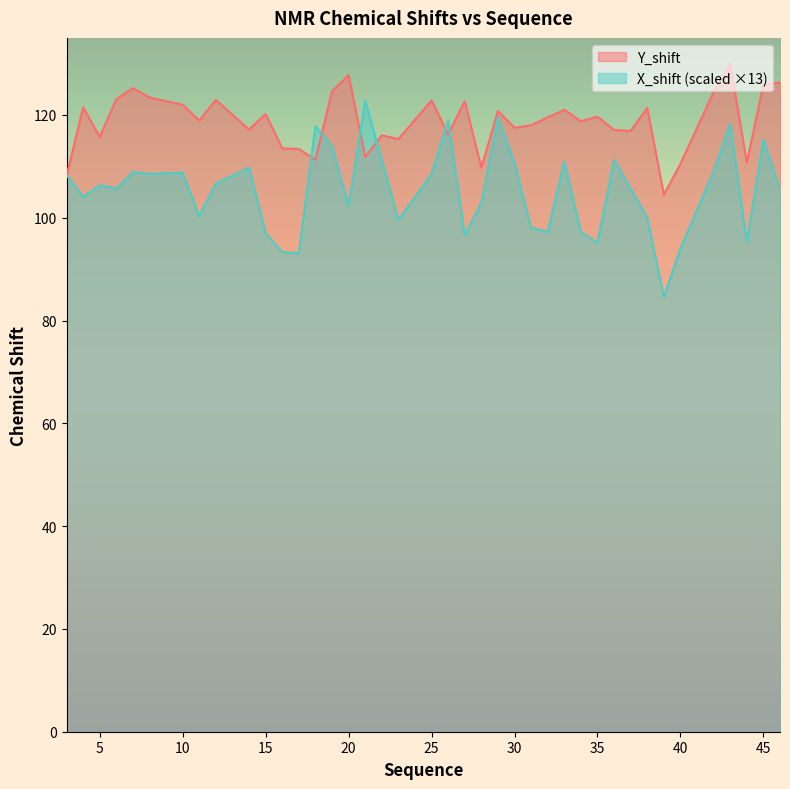

Reading right to left, transcribe all the data shown in this chart.

Y_shift: 46=126.3	45=126.0	44=110.7	43=130.0	42=124.5	40=110.5	39=104.5	38=121.4	37=116.9	36=117.1	35=119.7	34=118.8	33=121.0	32=119.5	31=118.0	30=117.5	29=120.8	28=109.8	27=122.7	26=116.2	25=122.8	23=115.3	22=116.0	21=111.8	20=127.8	19=124.6	18=111.3	17=113.4	16=113.5	15=120.2	14=117.2	12=122.9	11=118.9	10=122.0	8=123.4	7=125.2	6=123.1	5=115.7	4=121.5	3=108.1
X_shift: 46=105.5	45=115.2	44=95.3	43=118.3	42=109.0	40=94.0	39=84.6	38=100.0	37=105.7	36=111.3	35=95.2	34=97.2	33=110.9	32=97.3	31=98.0	30=110.6	29=119.5	28=102.9	27=96.6	26=118.9	25=108.5	23=99.6	22=111.3	21=122.7	20=102.3	19=113.9	18=117.8	17=93.1	16=93.3	15=97.0	14=109.7	12=106.7	11=100.3	10=108.8	8=108.5	7=108.9	6=105.7	5=106.3	4=104.1	3=108.3